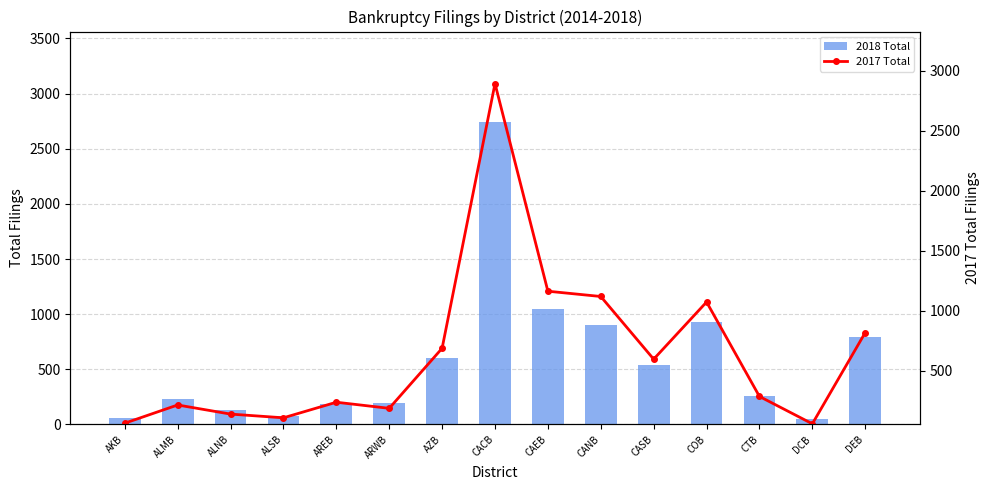

At which label does 2018 Total reach its minimum?

DCB